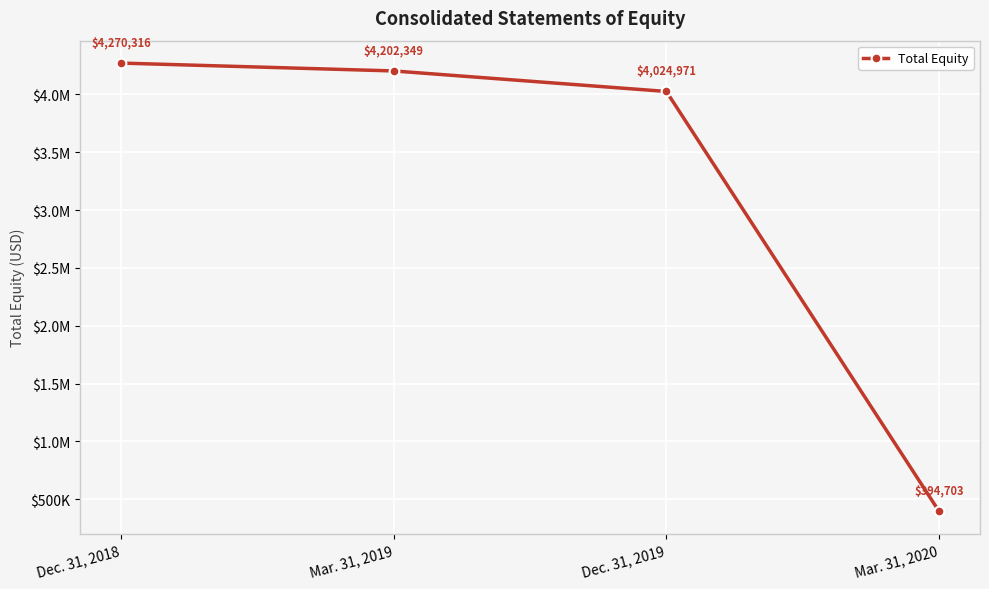

What is the greatest value displayed?

4270316